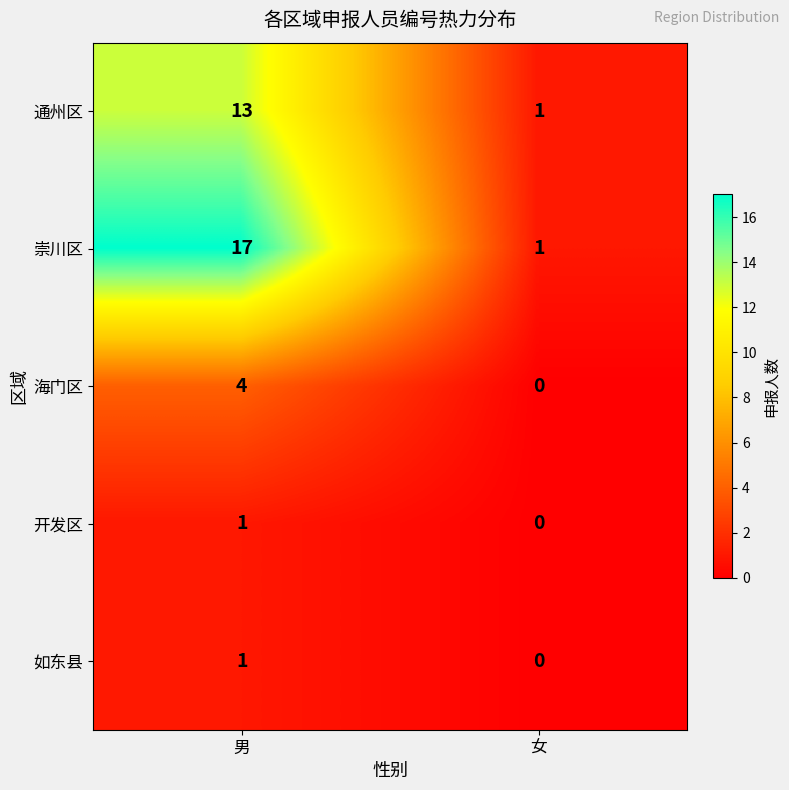

Which label corresponds to the smallest value in the chart?

女